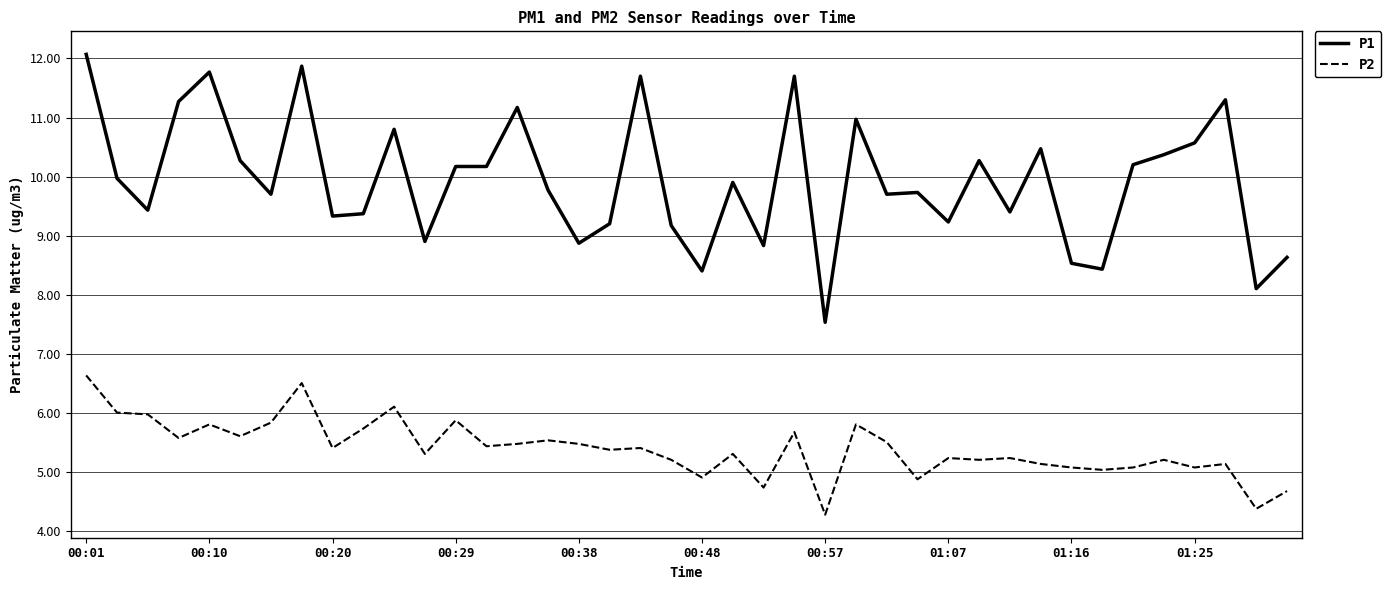

True or false: P2 and P1 intersect in this chart.

False